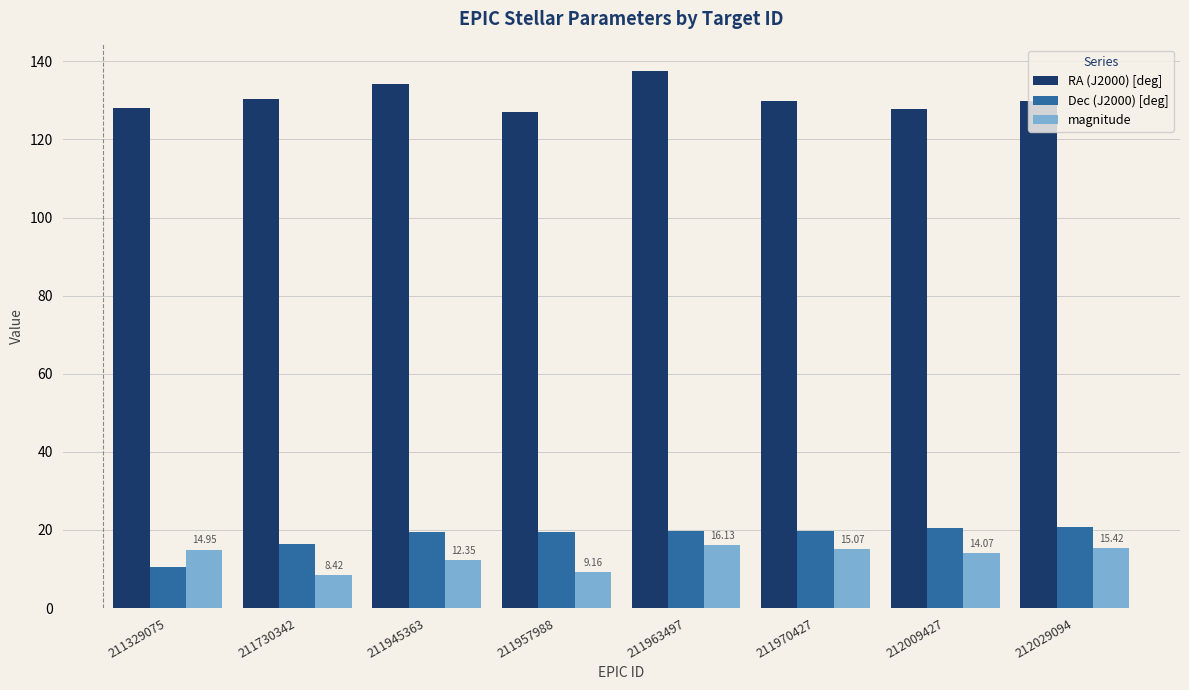

Is it true that Dec (J2000) [deg] equals 5.7 at 212009427?

False